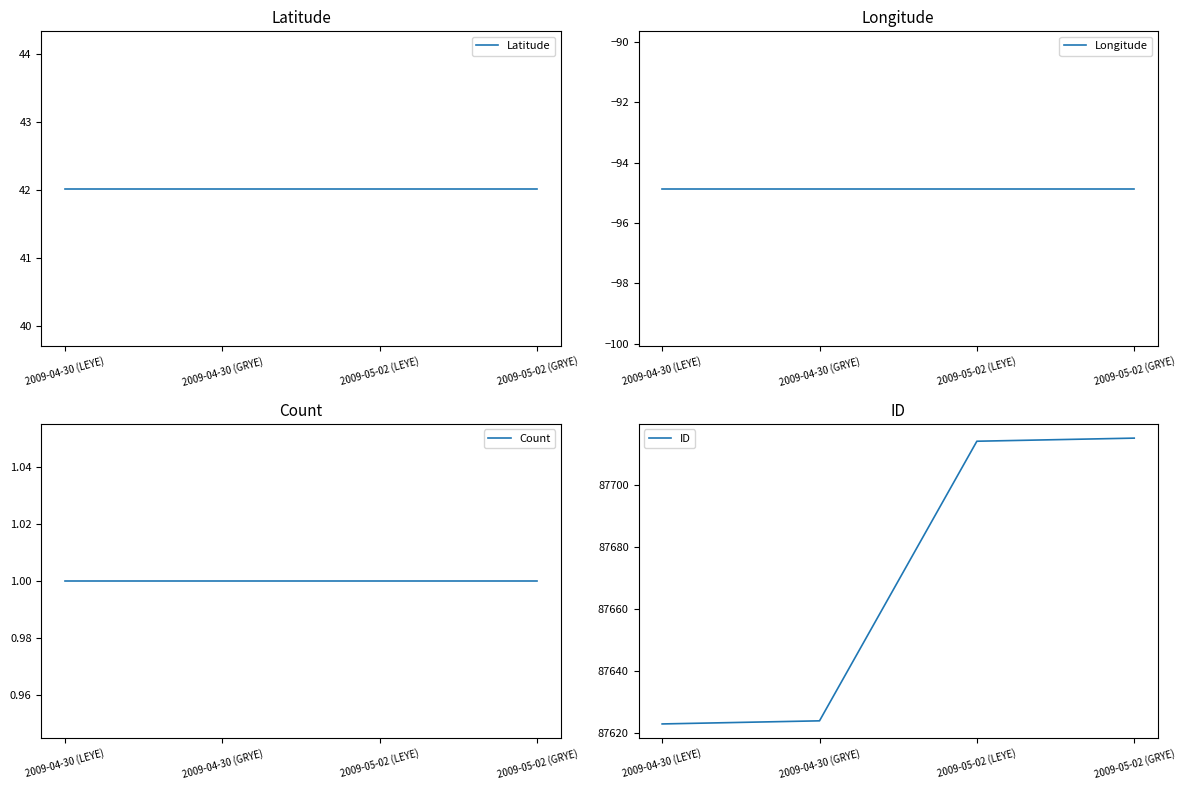

At which label is Latitude closest to 42?

2009-04-30 (LEYE)